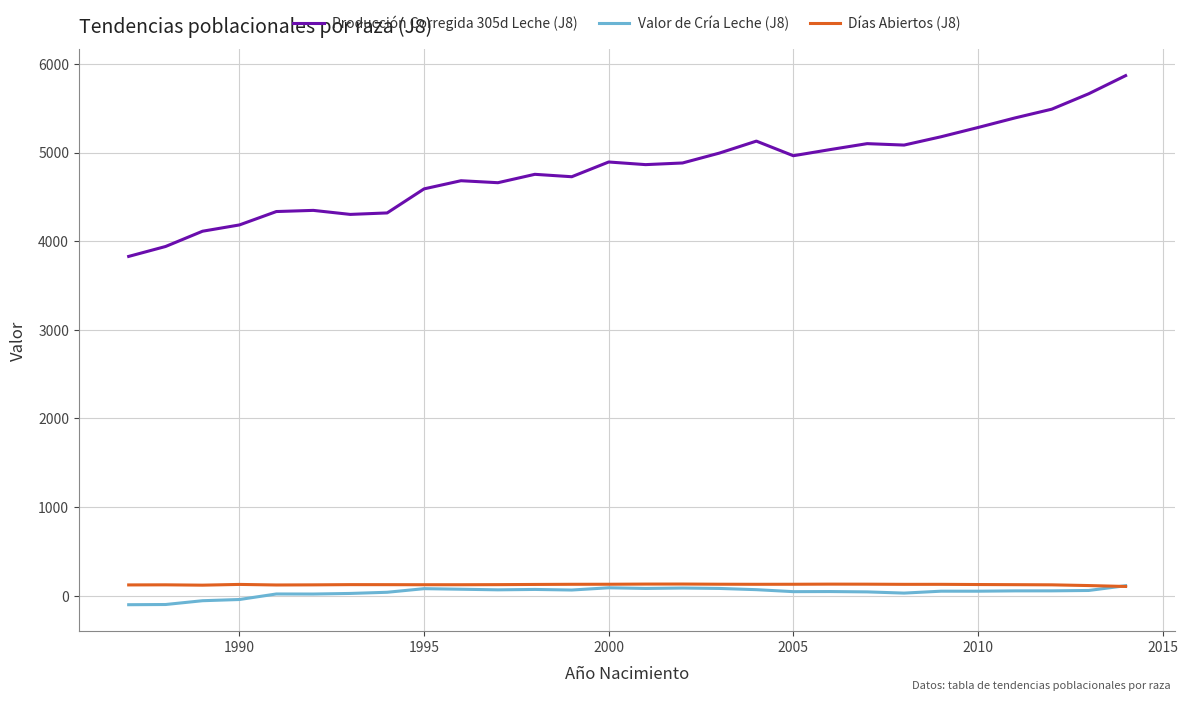

What is the highest value of the Días Abiertos (J8) series?

132.2